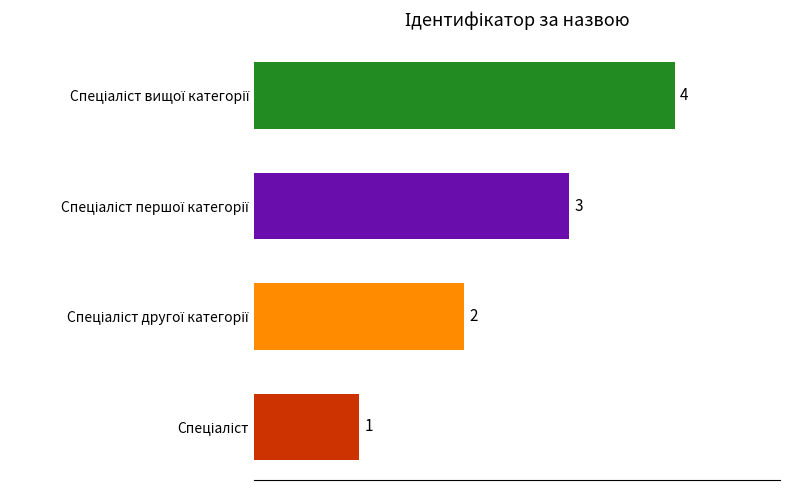

How many categories are shown in the chart?

4